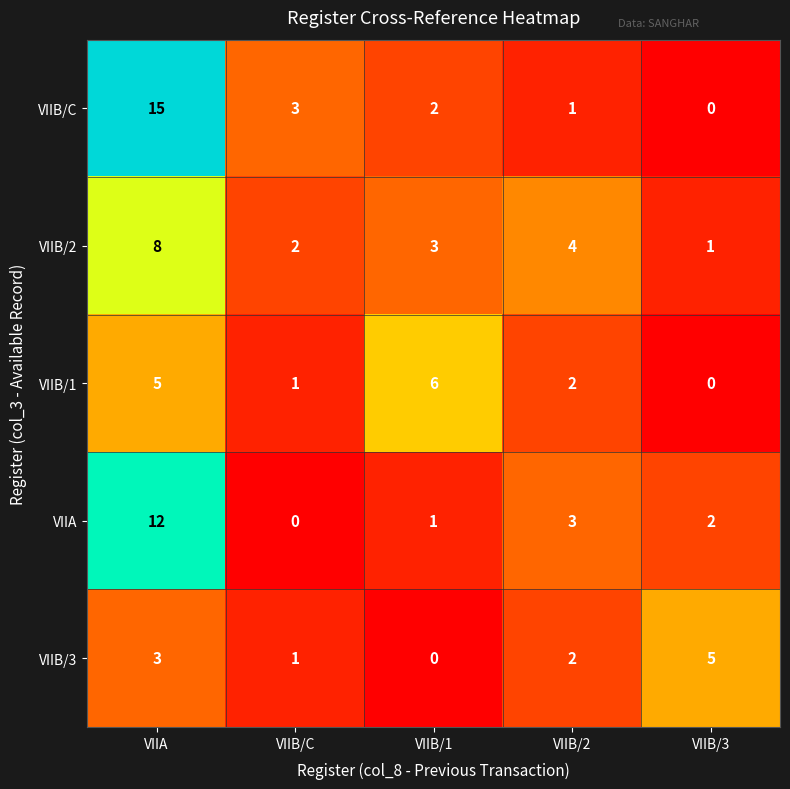

What is the average value of the VIIA series?

4